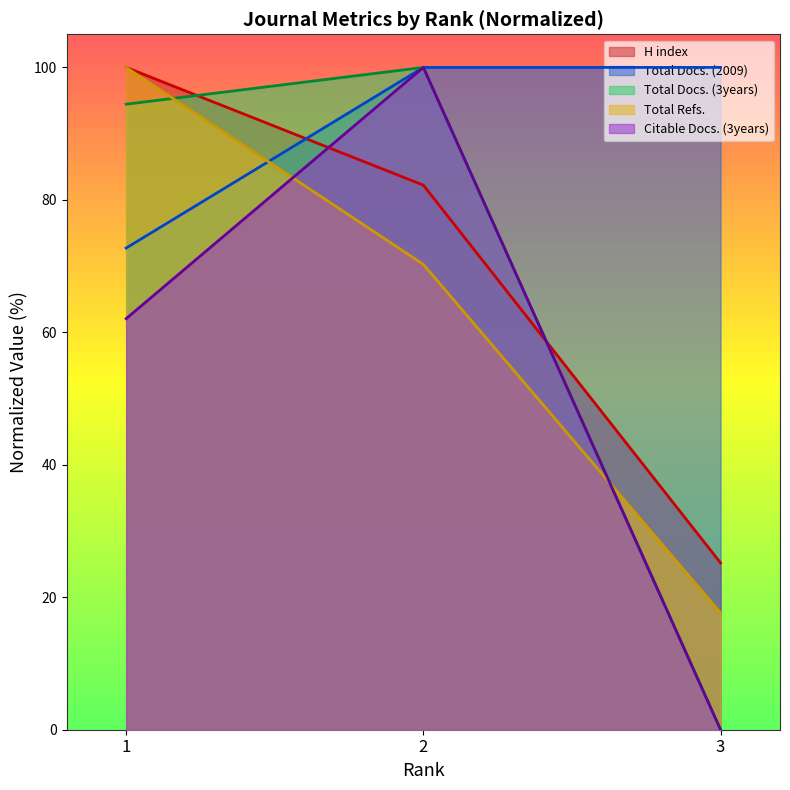

At which label does Total Docs. (2009) reach its minimum?

1